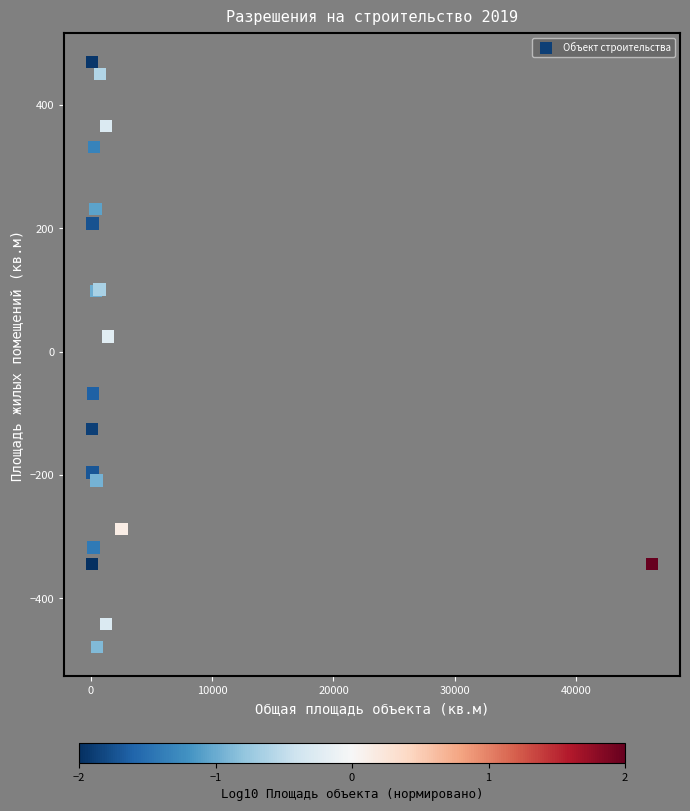

What Y value in the scatter plot is closest to -4?

24.8